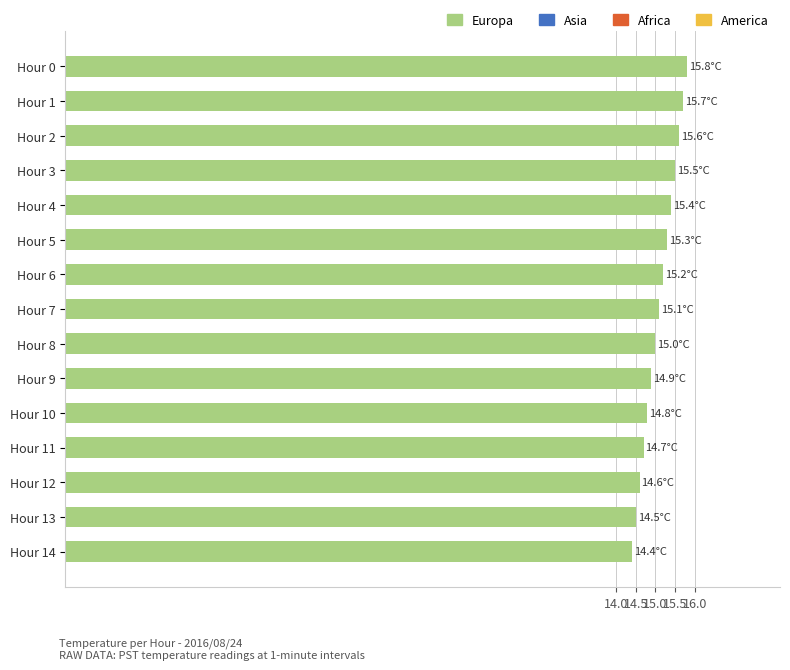

The value at Hour 12 is 4.0. True or false?

False